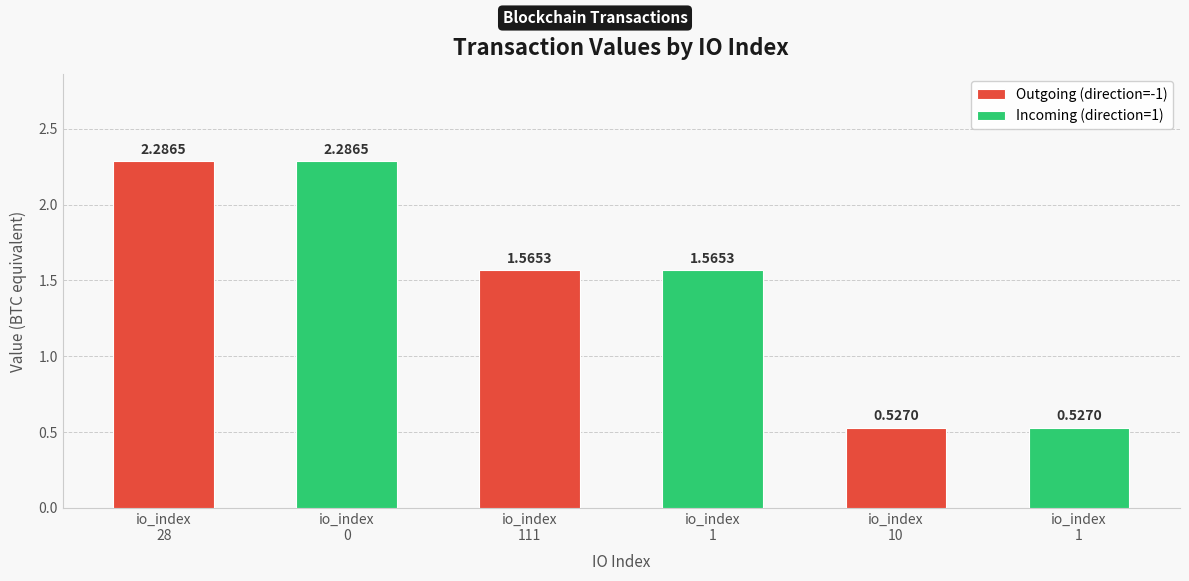

How many data points in Incoming (direction=1) are less than 1?

1